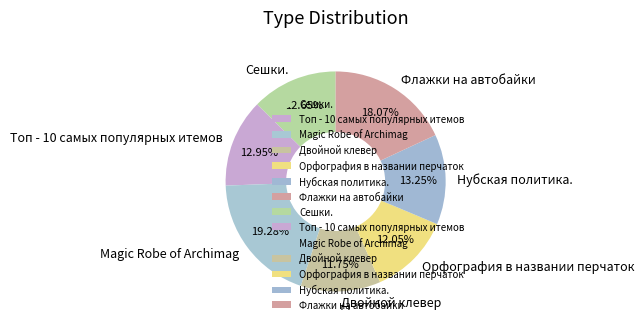

To the nearest percent, what is the average slice percentage?

14%